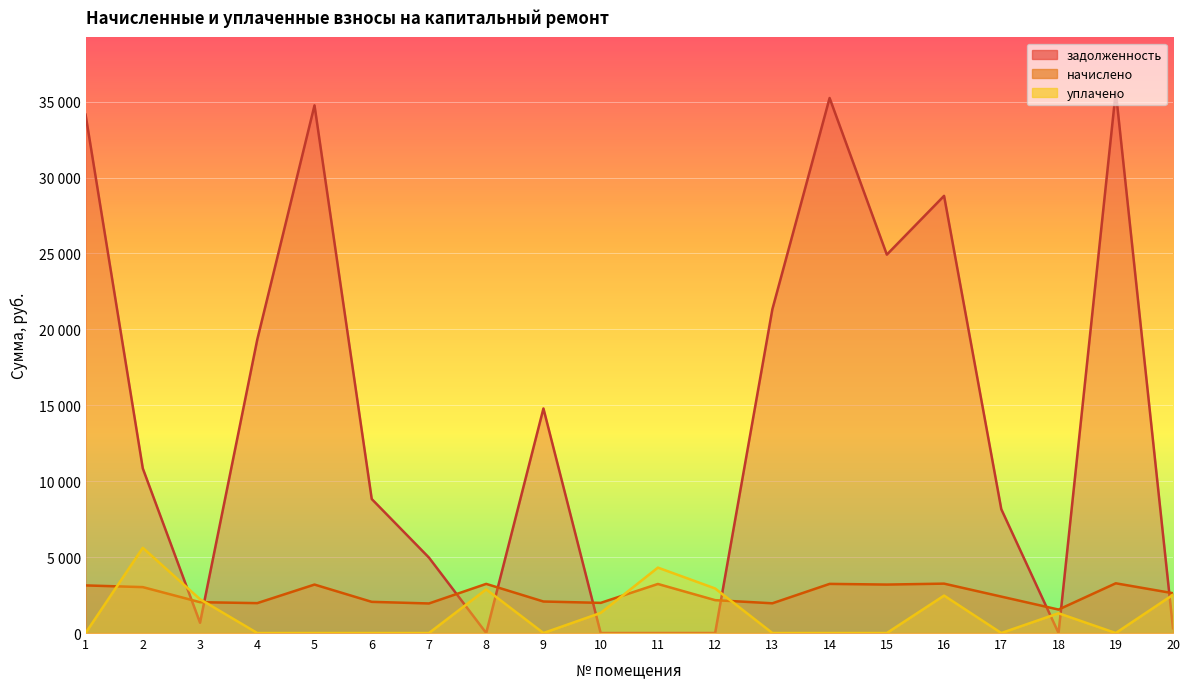

Where is the first local minimum for уплачено?

9